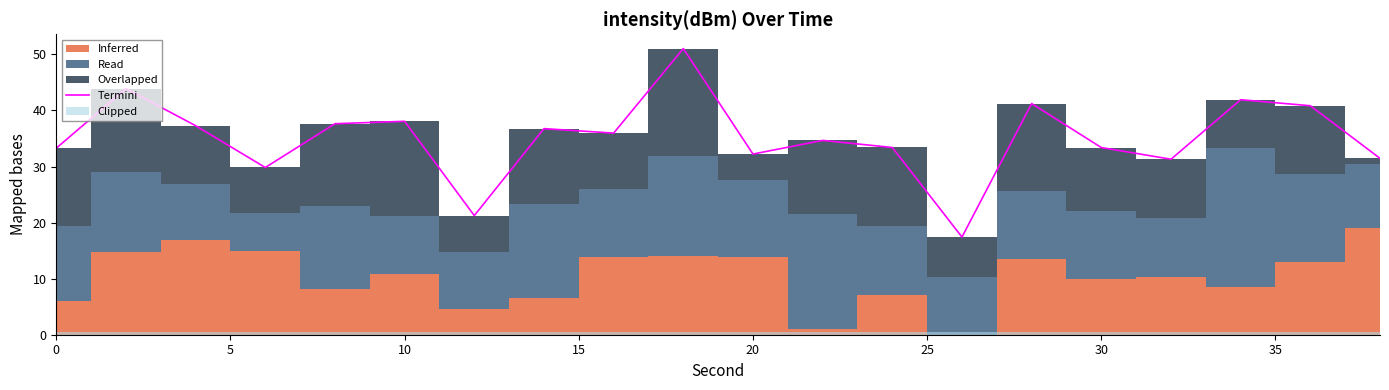

True or false: there are more than 2 points higher than both neighbors.

True